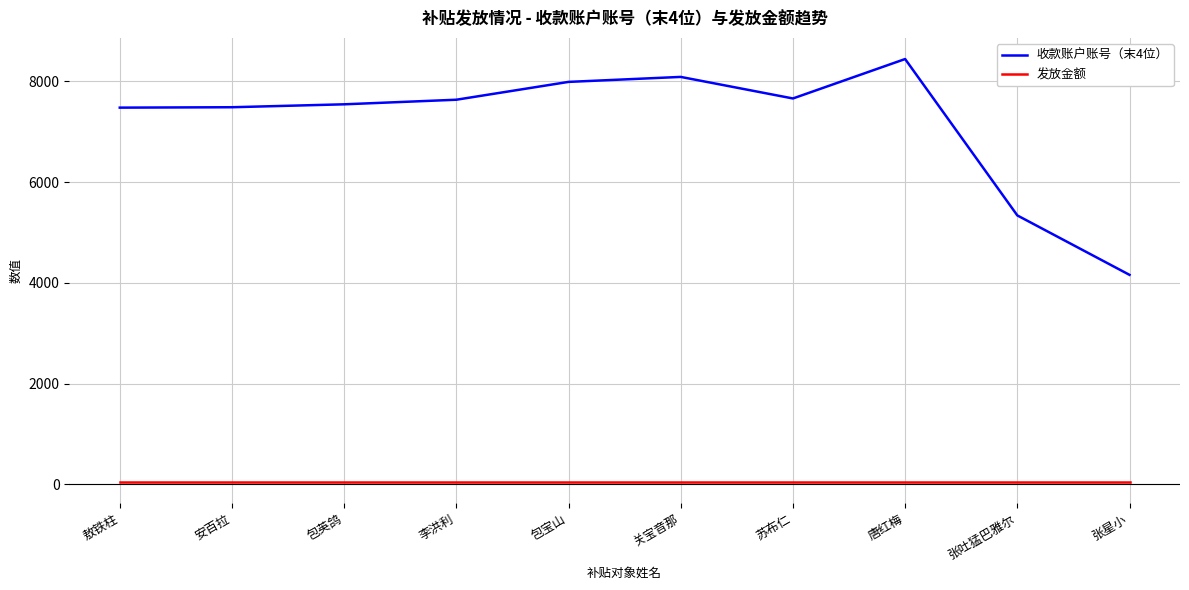

Which series has the largest range (max minus min)?

收款账户账号（末4位）